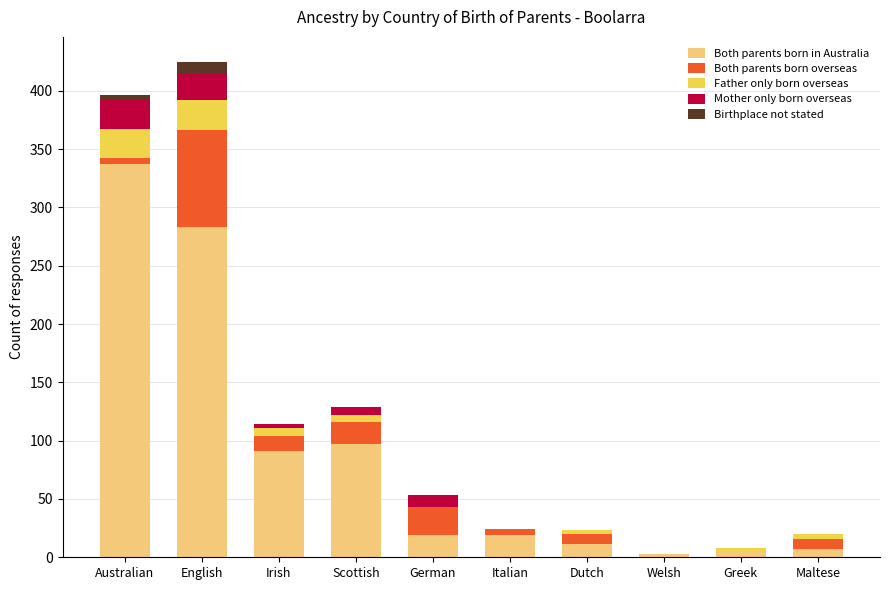

True or false: Both parents born in Australia has a value of 283 at English.

True